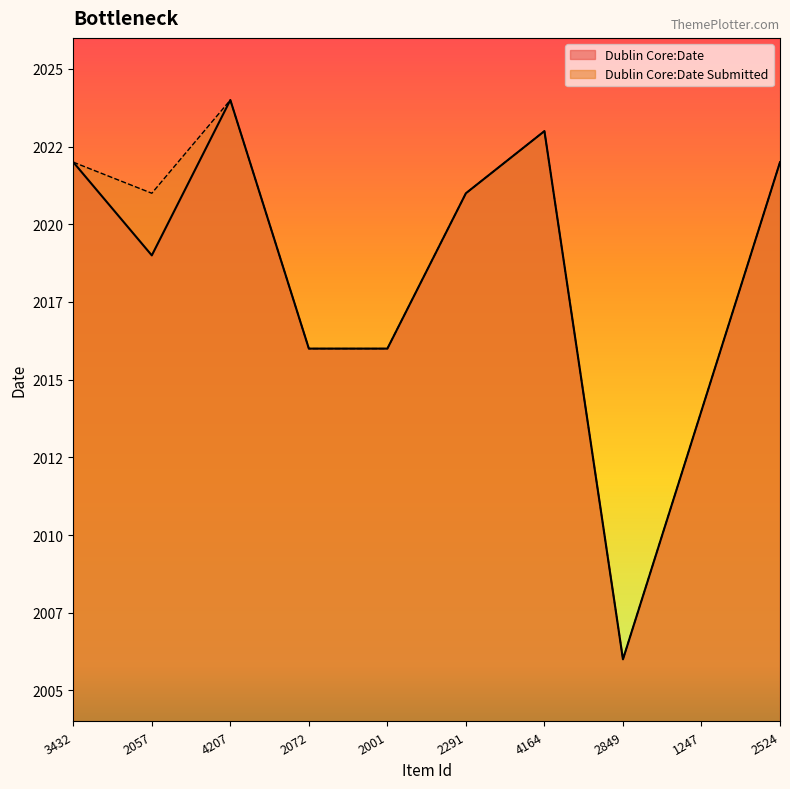

What is the sum of the Dublin Core:Date values at 2849 and 2291?

4027